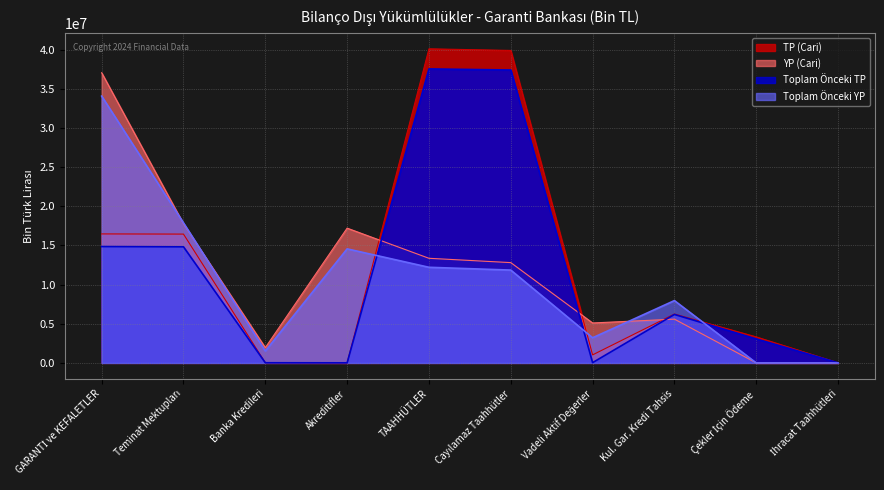

Count the number of data series in this chart.

4